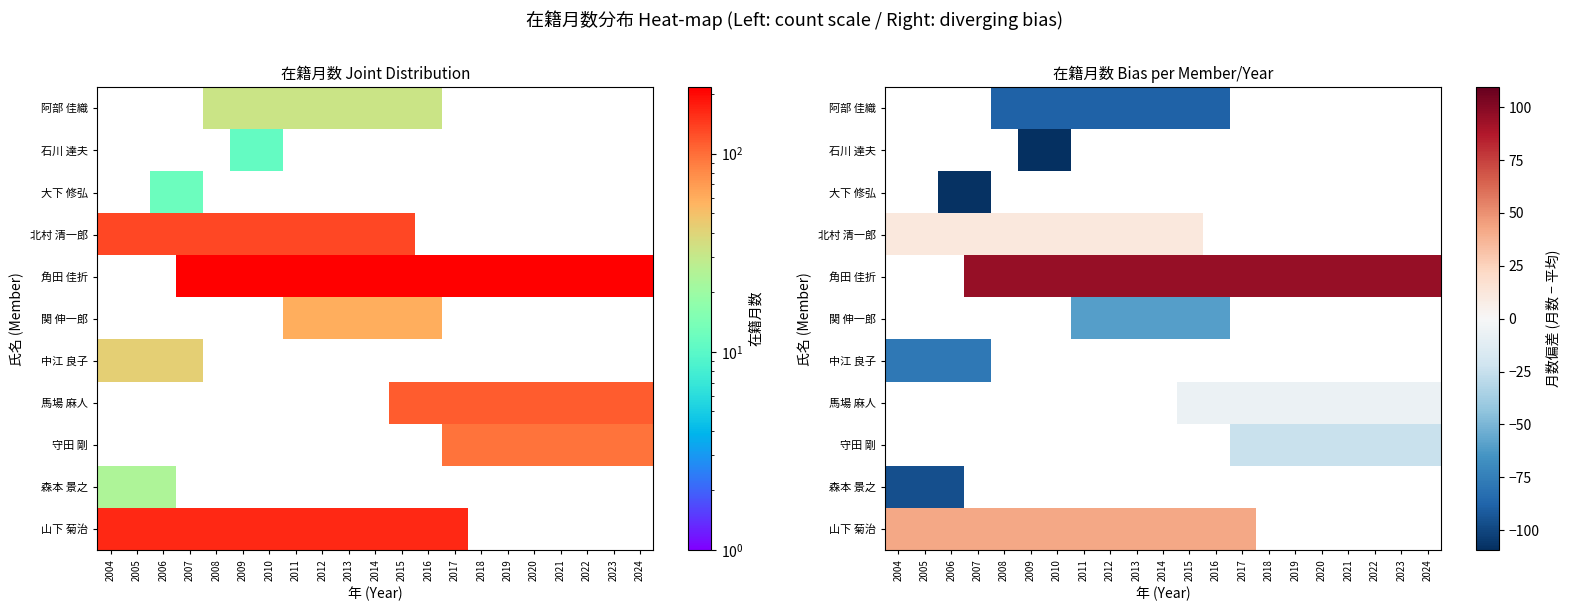

At which label does 北村 清一郎 reach its minimum?

2004